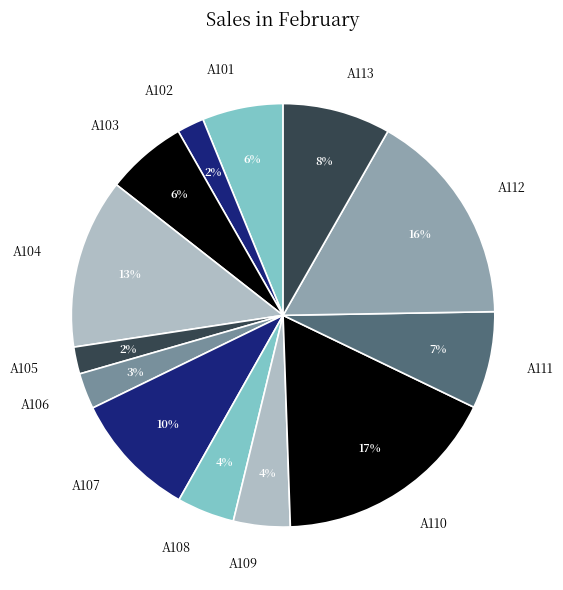

Count the number of slices in the pie.

13